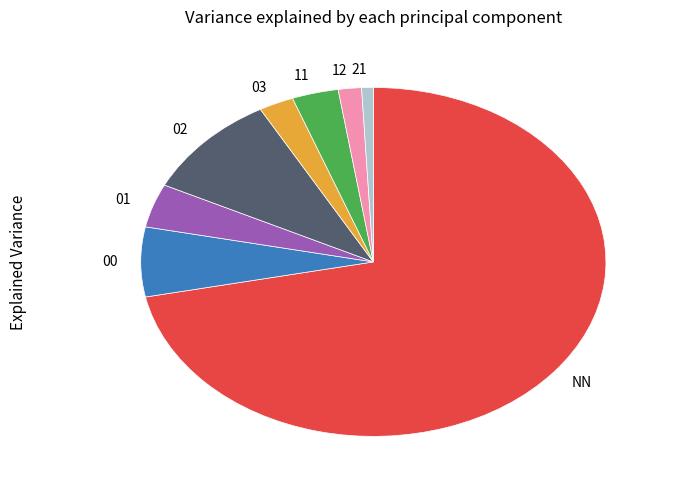

Rank the categories by value from highest to lowest.

NN, 02, 00, 01, 11, 03, 12, 21